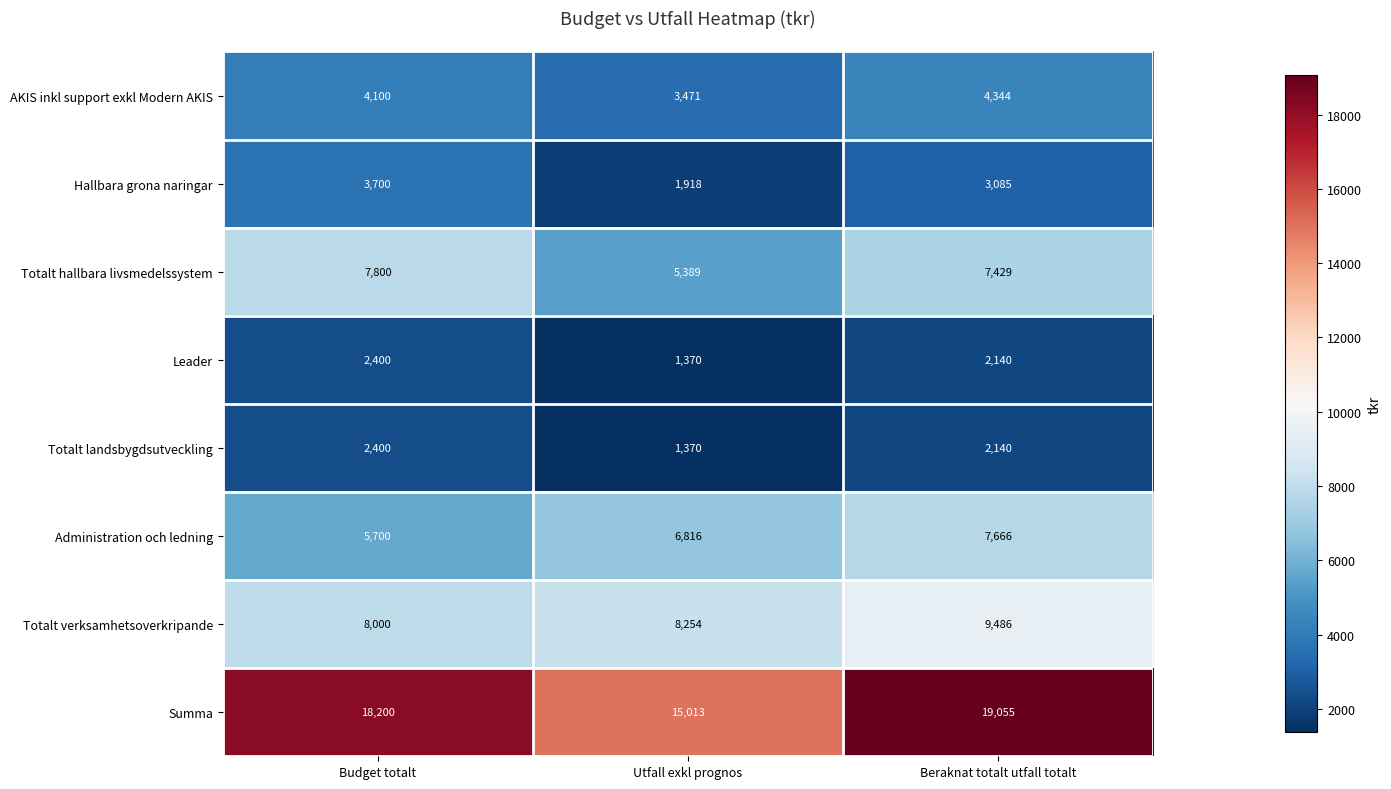

True or false: Totalt verksamhetsoverkripande has a value of 16935 at Beraknat totalt utfall totalt.

False